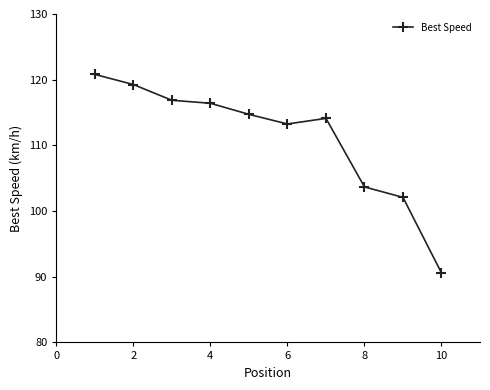

True or false: there are more than 1 points higher than both neighbors.

False